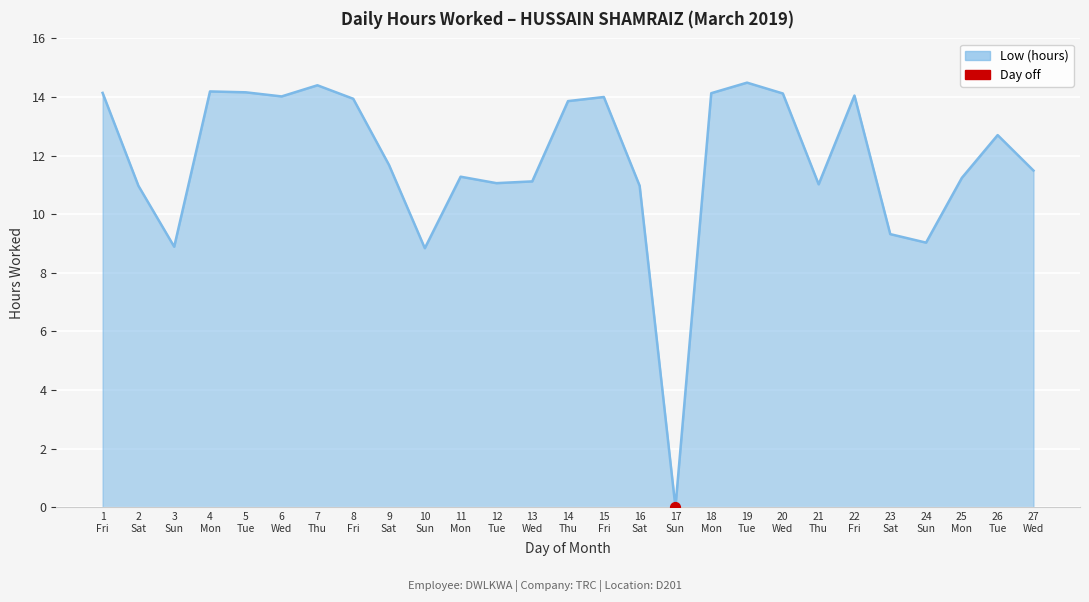

What is the maximum value shown in the chart?

14.5